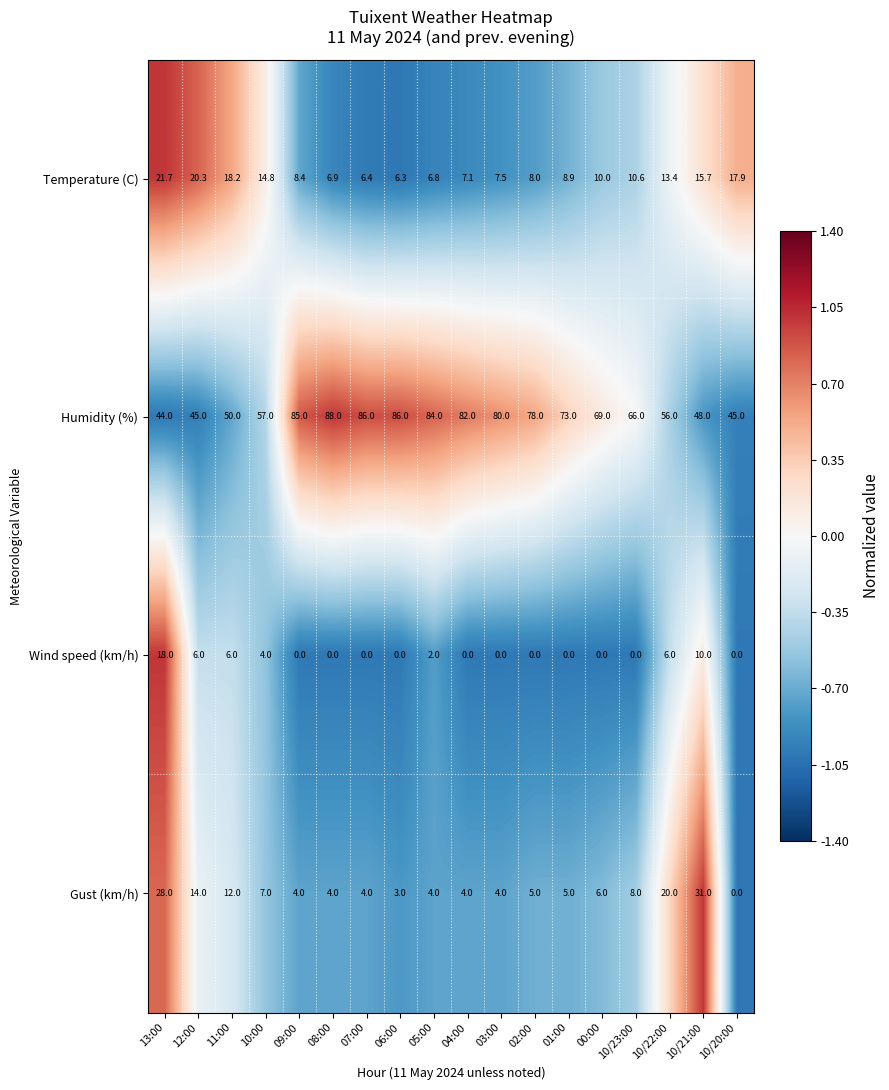

How many categories are shown in the chart?

18